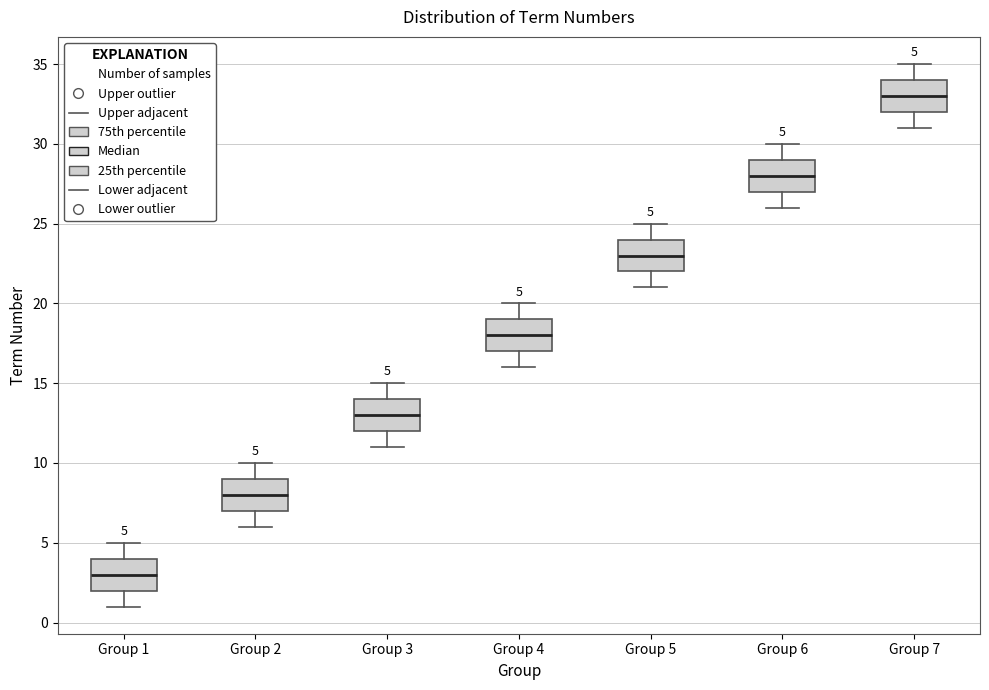

Which box's median line is the highest?

Group 7